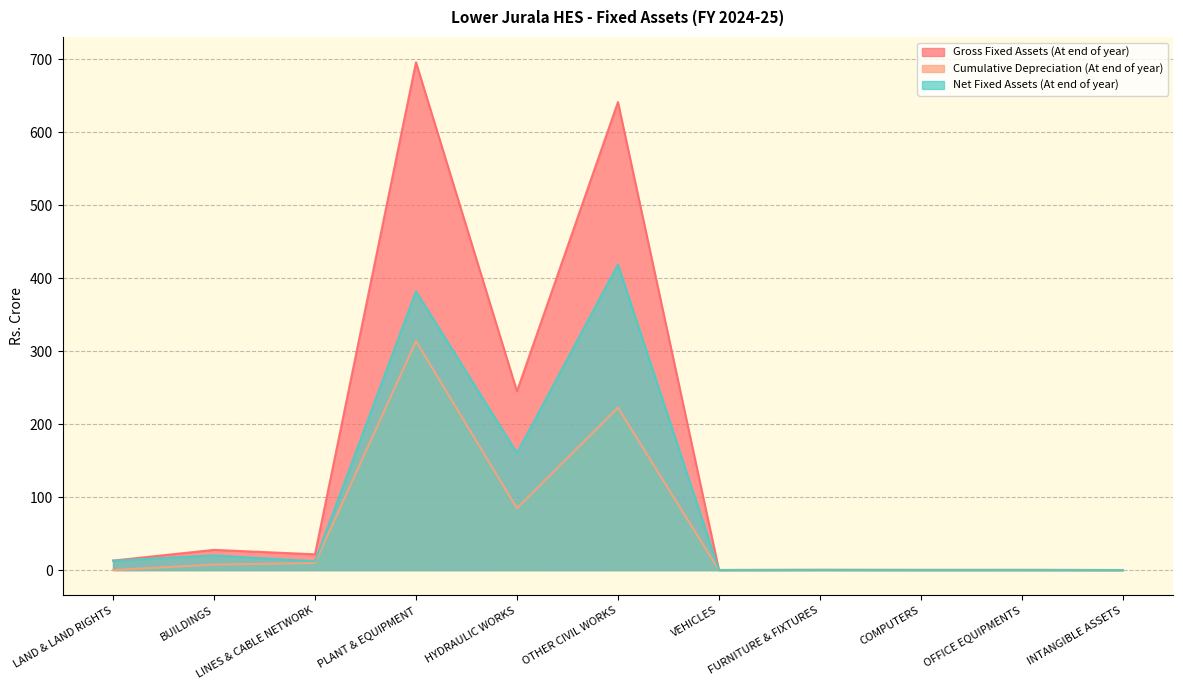

Reading right to left, list all the values displayed in this chart.

Gross Fixed Assets (At end of year): INTANGIBLE ASSETS=0.0	OFFICE EQUIPMENTS=0.2	COMPUTERS=0.2	FURNITURE & FIXTURES=0.3	VEHICLES=0.1	OTHER CIVIL WORKS=641.0	HYDRAULIC WORKS=244.8	PLANT & EQUIPMENT=695.5	LINES & CABLE NETWORK=21.6	BUILDINGS=27.6	LAND & LAND RIGHTS=12.9
Cumulative Depreciation (At end of year): INTANGIBLE ASSETS=0.0	OFFICE EQUIPMENTS=0.2	COMPUTERS=0.2	FURNITURE & FIXTURES=0.2	VEHICLES=0.1	OTHER CIVIL WORKS=222.5	HYDRAULIC WORKS=84.6	PLANT & EQUIPMENT=313.7	LINES & CABLE NETWORK=9.6	BUILDINGS=7.5	LAND & LAND RIGHTS=0.0
Net Fixed Assets (At end of year): INTANGIBLE ASSETS=0.0	OFFICE EQUIPMENTS=0.0	COMPUTERS=0.0	FURNITURE & FIXTURES=0.1	VEHICLES=0.0	OTHER CIVIL WORKS=418.6	HYDRAULIC WORKS=160.2	PLANT & EQUIPMENT=381.8	LINES & CABLE NETWORK=12.0	BUILDINGS=20.1	LAND & LAND RIGHTS=12.9